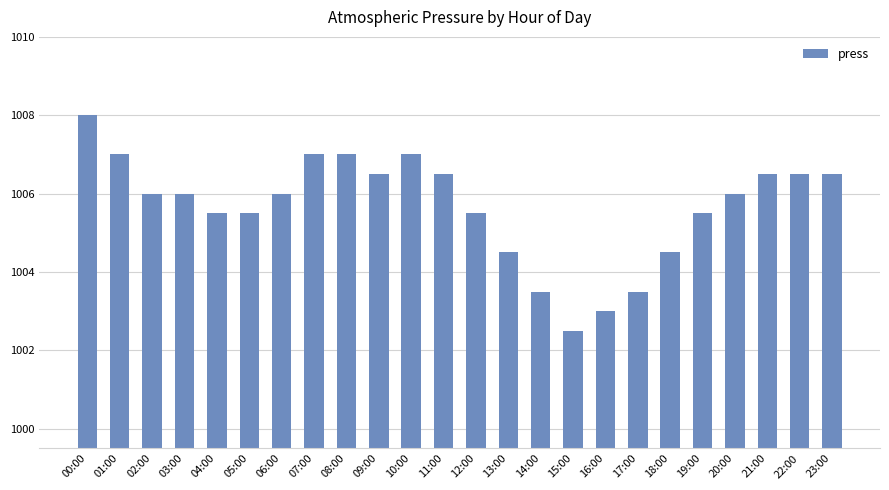

Does the chart contain any negative values?

No